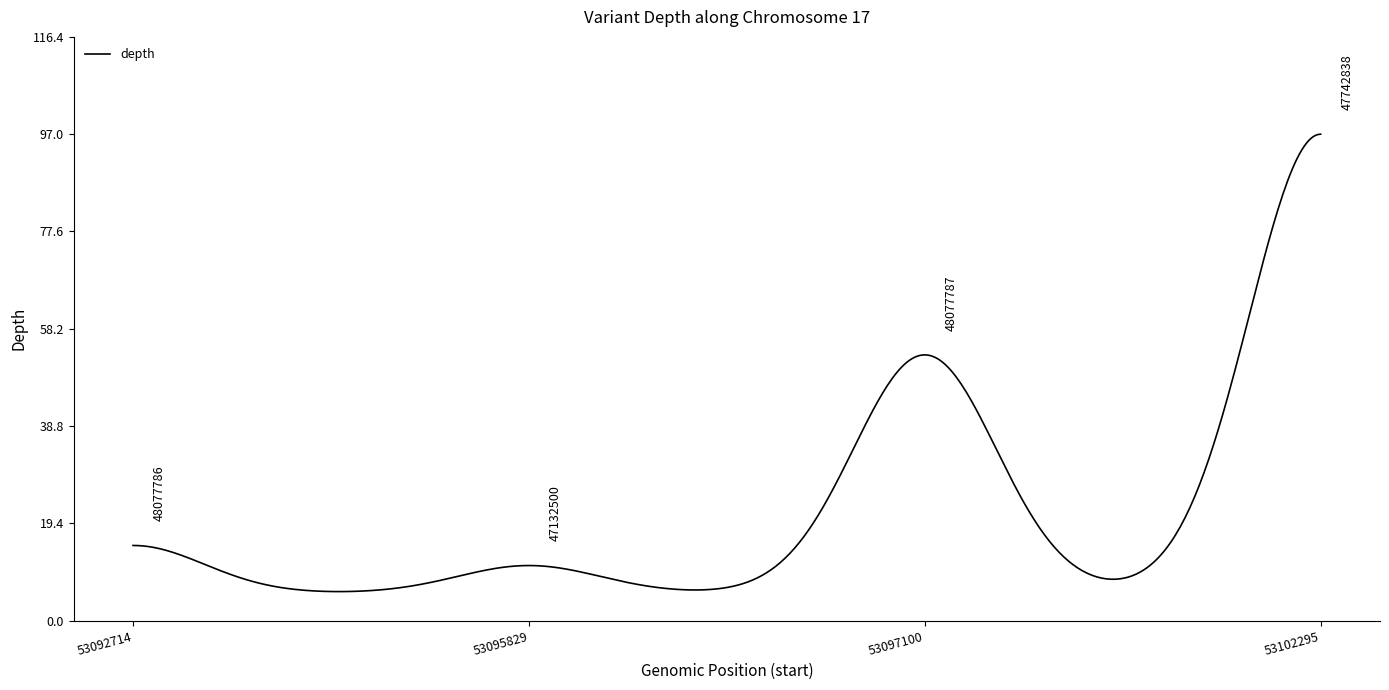

What is the minimum value shown in the chart?

5.8